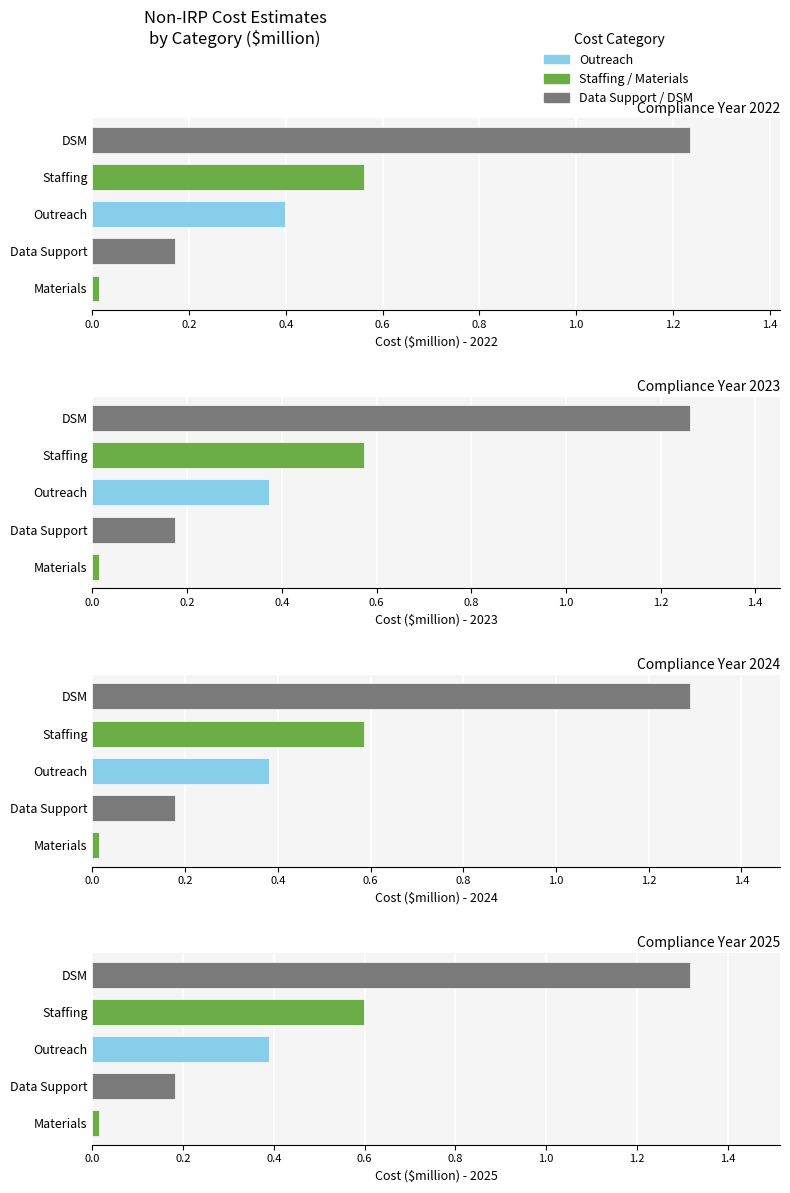

At how many categories does at least one series exceed 1?

1